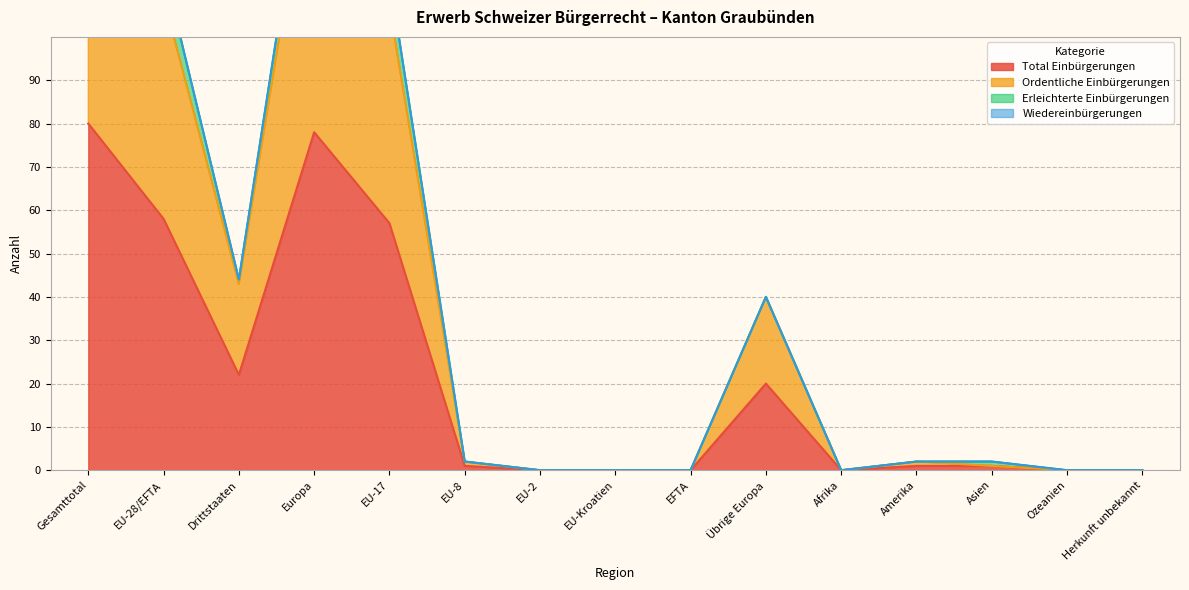

Does the chart display data point markers on the line(s)?

No